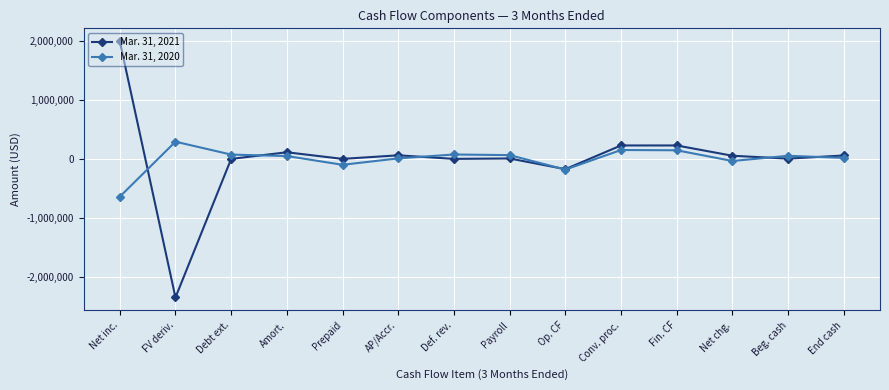

Is it true that Mar. 31, 2021 equals 2450184 at Def. rev.?

False